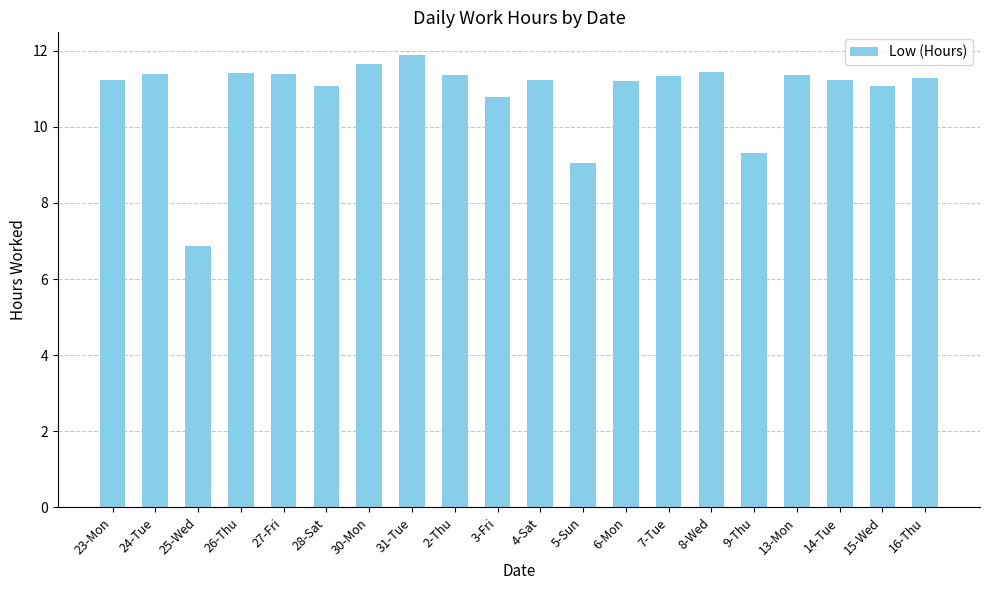

True or false: the data shows 10.8 at 25-Wed.

False